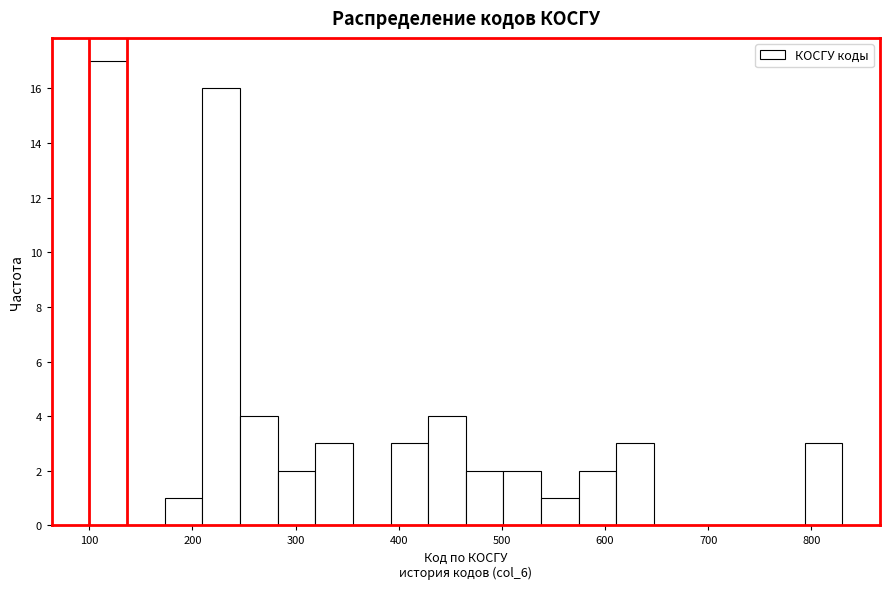

Read against the x-axis, roughly where is the centre of the tallest bar?

120